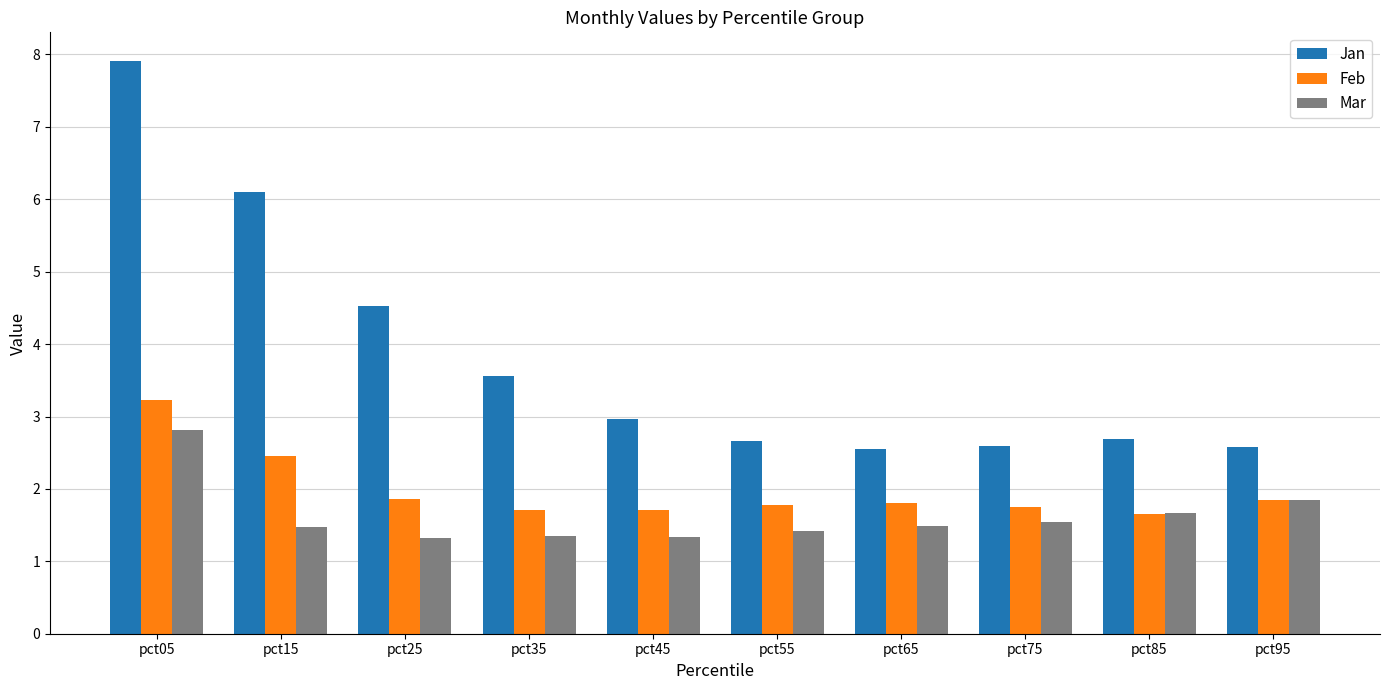

Which series has the widest spread of values?

Jan